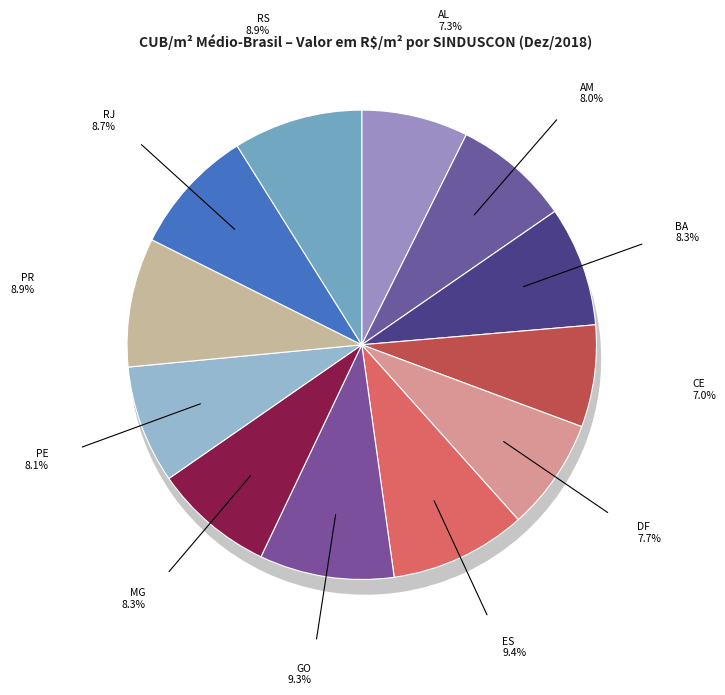

What is the largest slice in the pie chart?

SINDUSCON-ES